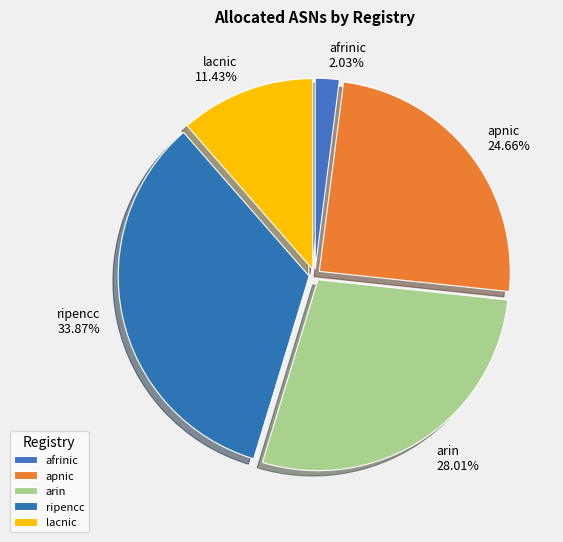

Which has a higher value, lacnic or afrinic?

lacnic